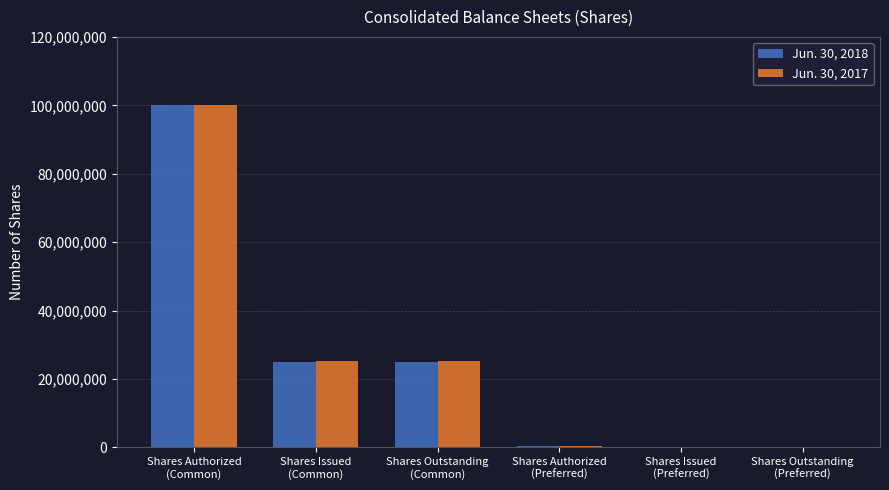

What is the maximum value shown in the chart?

100000000